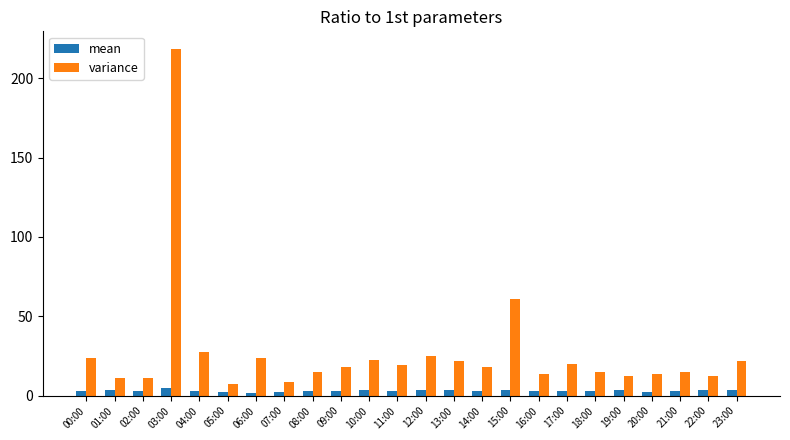

How many series are shown in this chart?

2